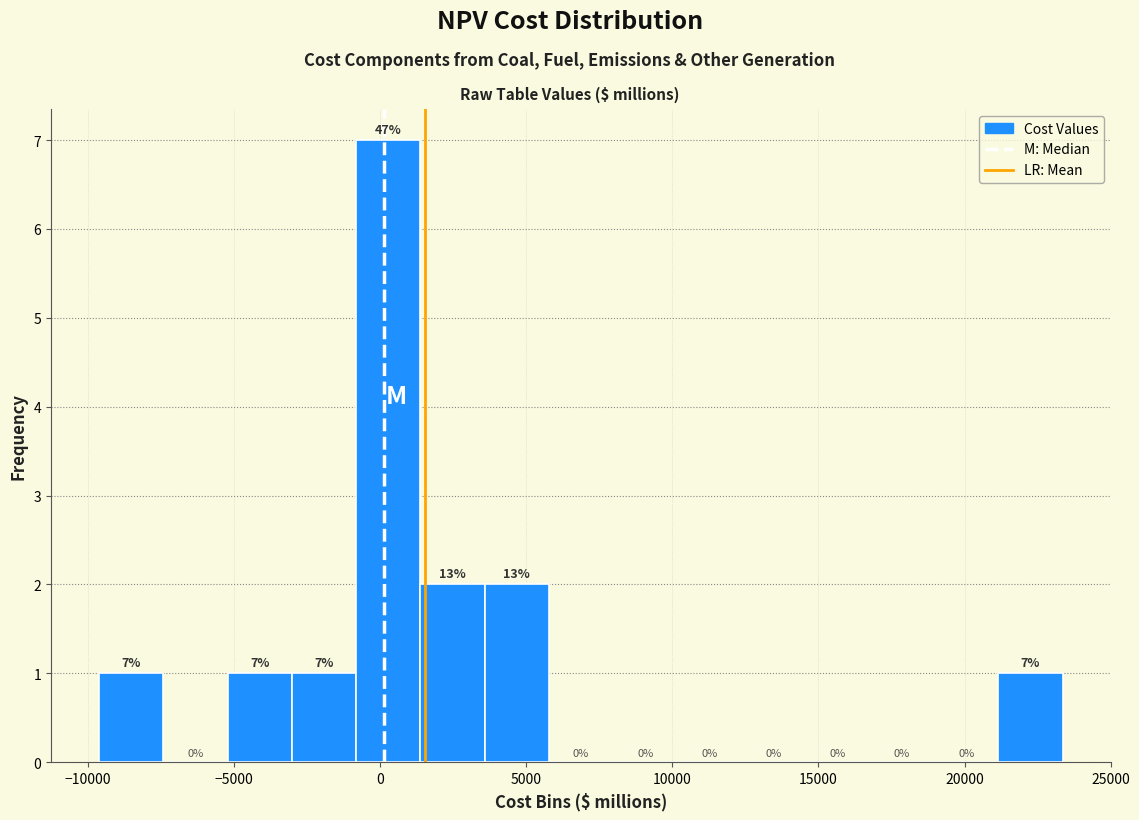

Over which range of the x-axis is the bar tallest?

-1000 to 1500